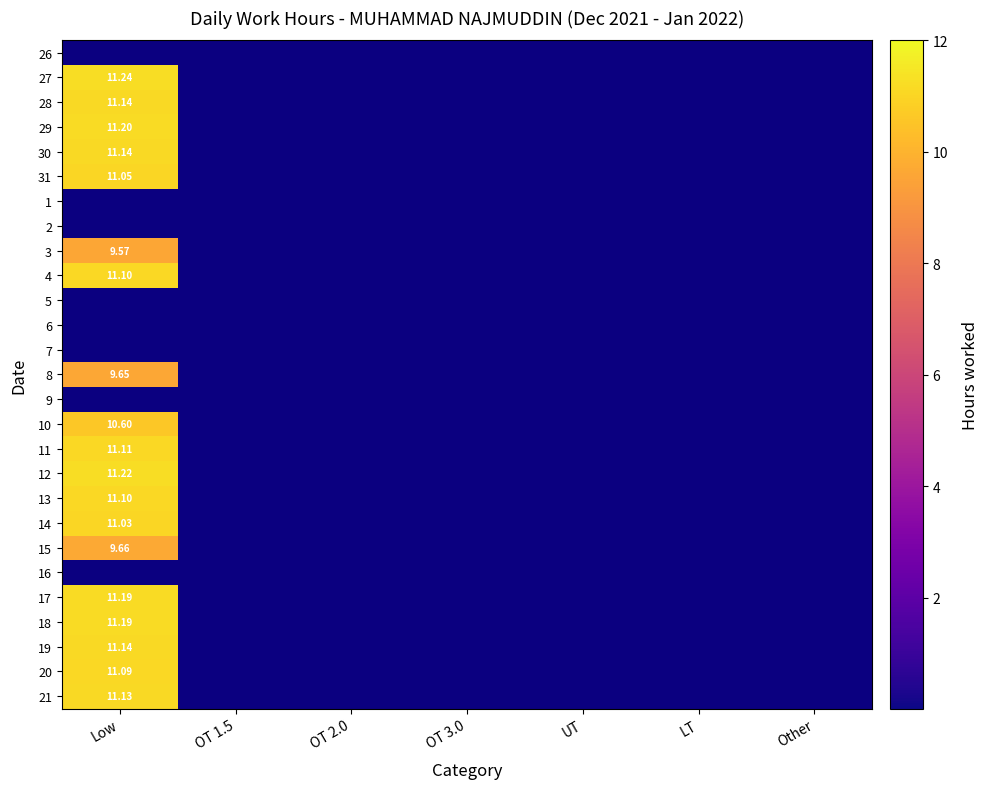

What is the average value of the 13 series?

1.6